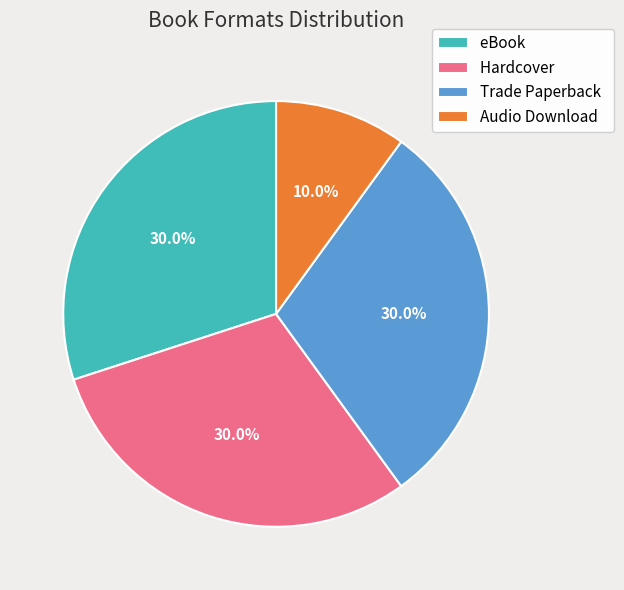

Is there a majority slice in this chart?

No